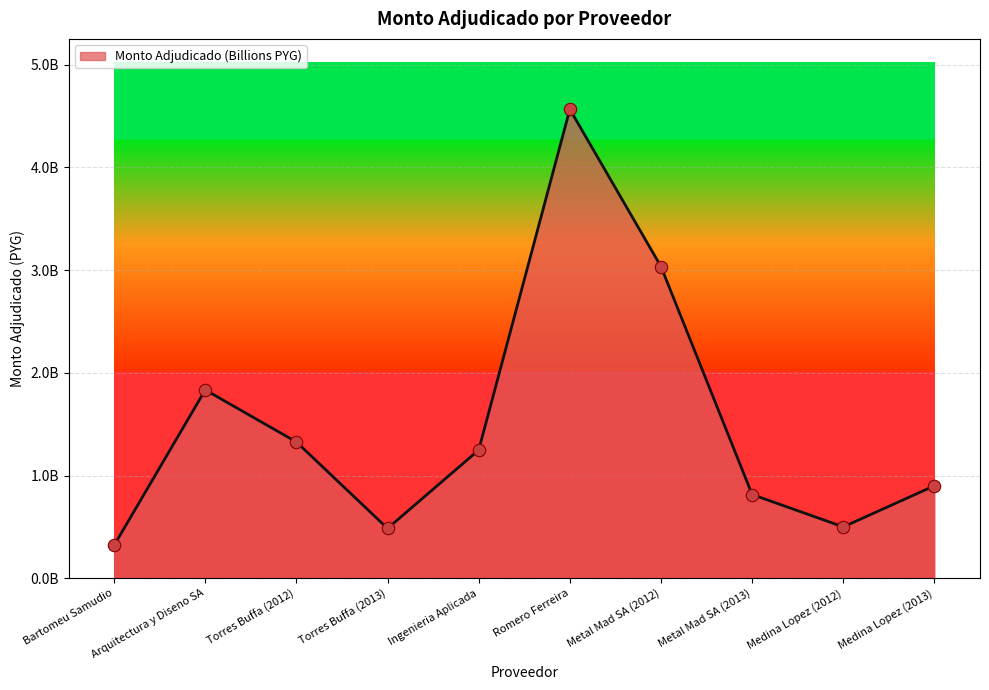

What is the ratio of the value at Metal Mad SA (2013) to the value at Ingenieria Aplicada?

0.7